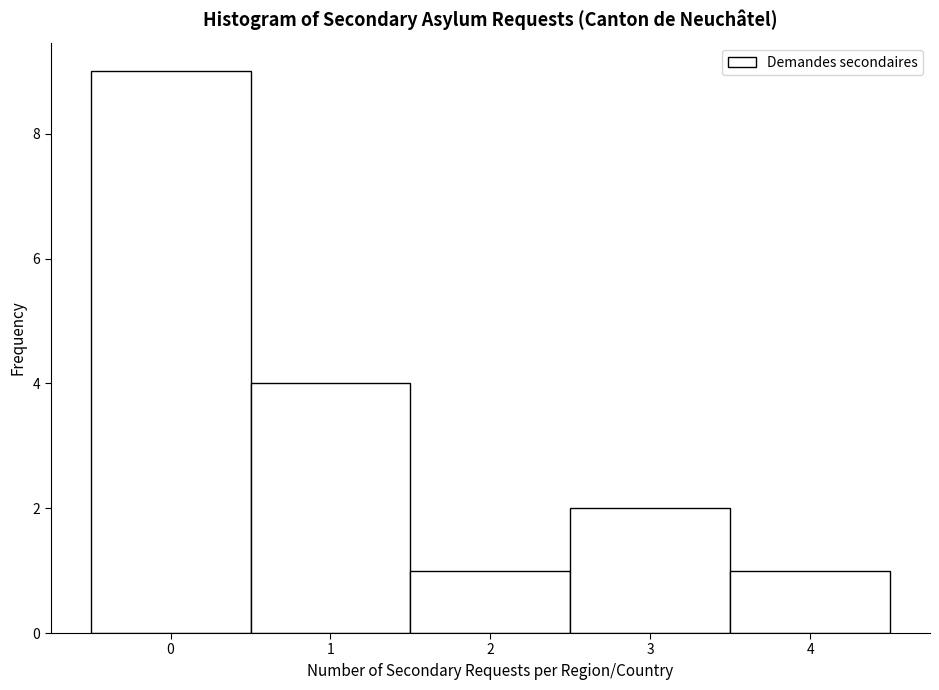

Reading left to right, list every bar in this chart as the range it spans on the x-axis followed by its height. The values are not printed on the chart, so give them approximately, as read against the axis.

-0.5 to 0.5: 9
0.5 to 1.5: 4
1.5 to 2.5: 1
2.5 to 3.5: 2
3.5 to 4.5: 1